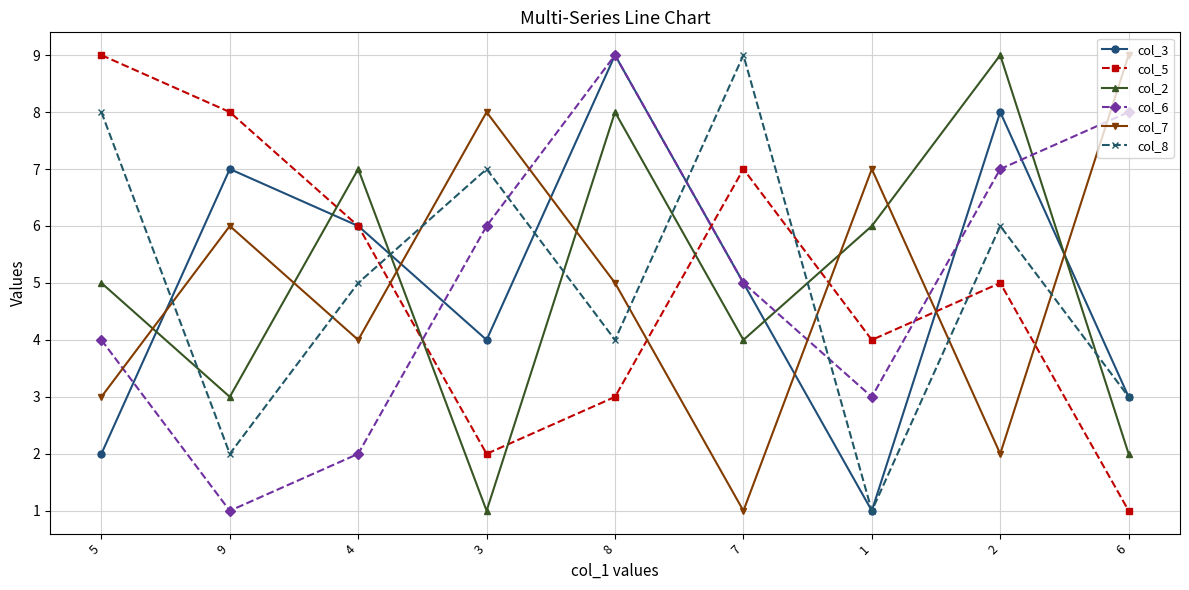

What is the difference between the highest and lowest values at 9?

7